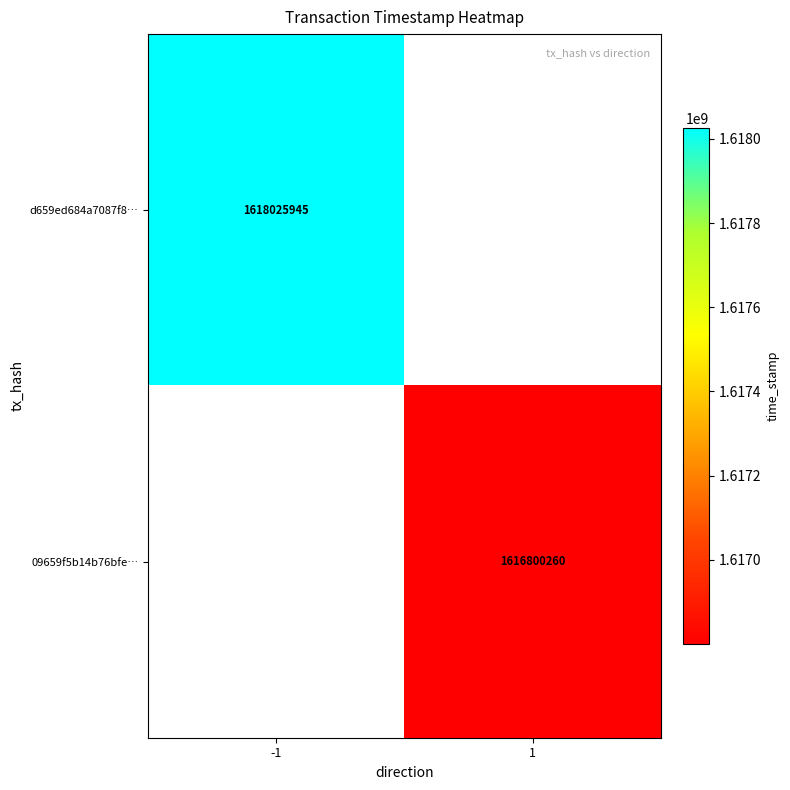

What is the total value across all series at 1?

1616800260